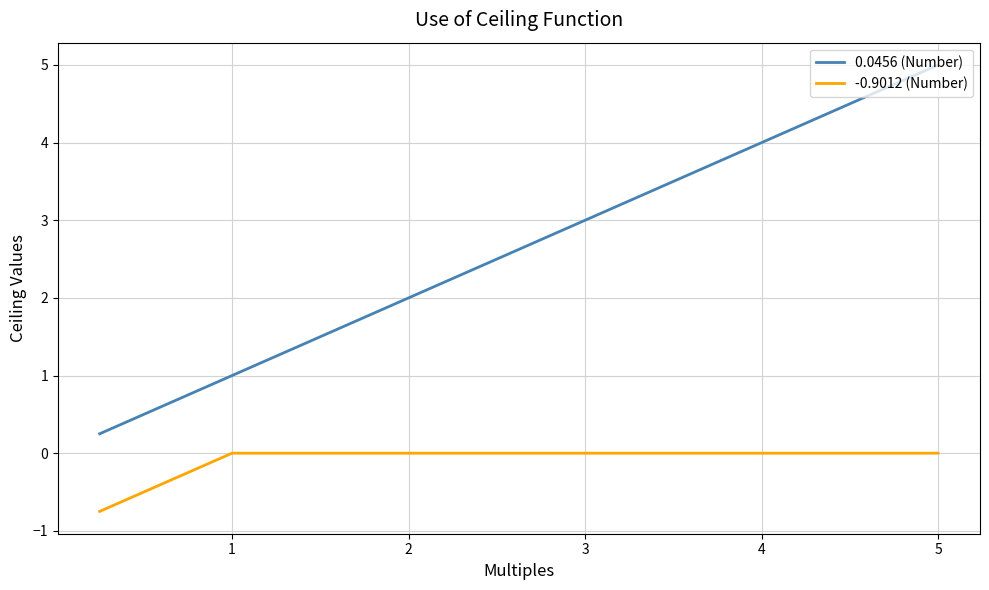

Rank the series by their maximum value, from lowest to highest.

-0.9012 (Number), 0.0456 (Number)